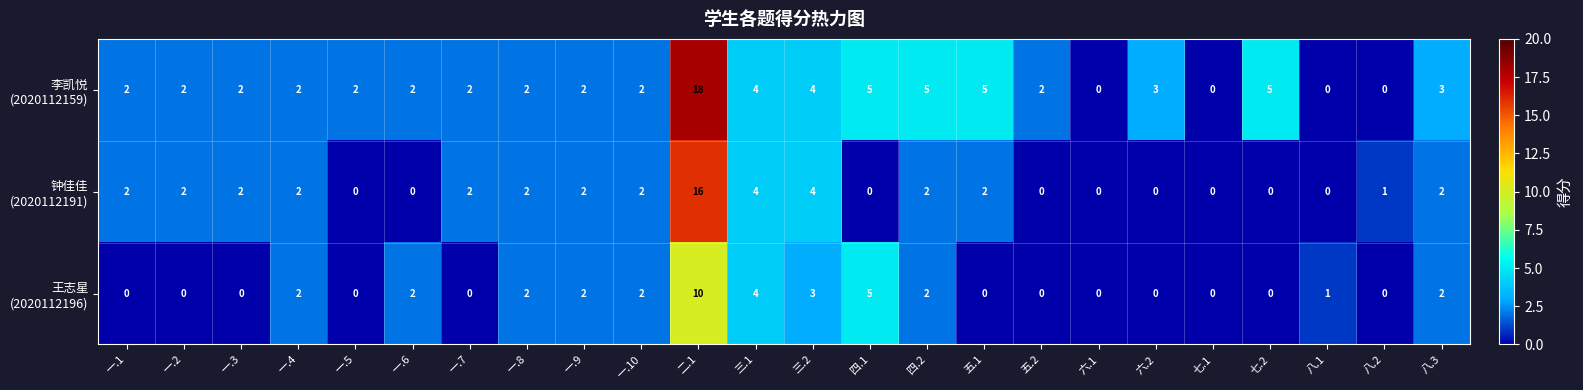

At which category is the sum across all series the highest?

二.1